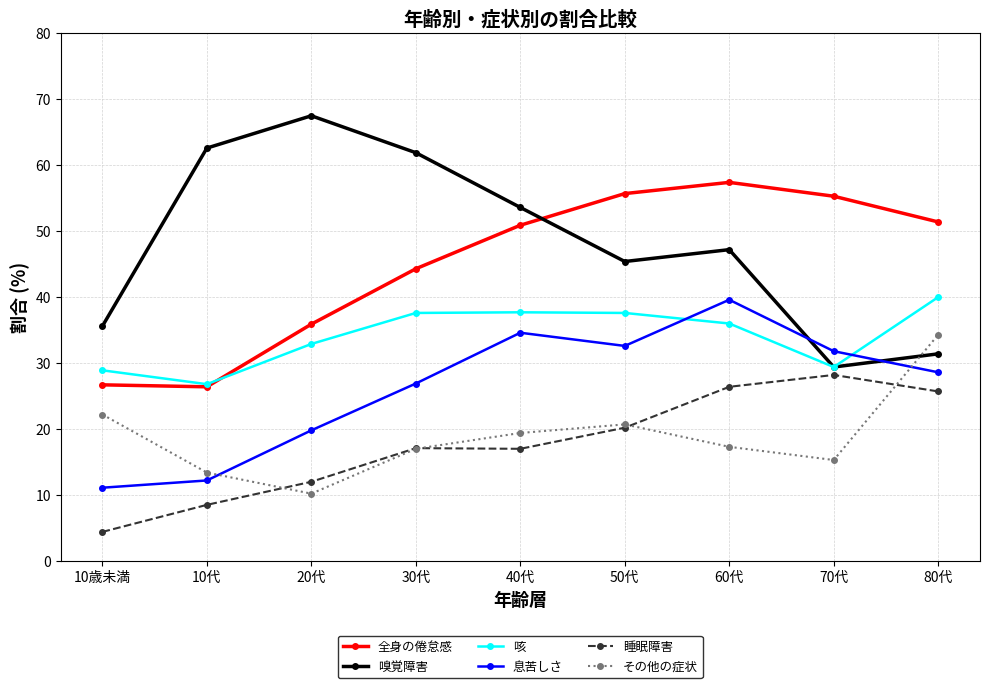

Which series has the largest range (max minus min)?

嗅覚障害